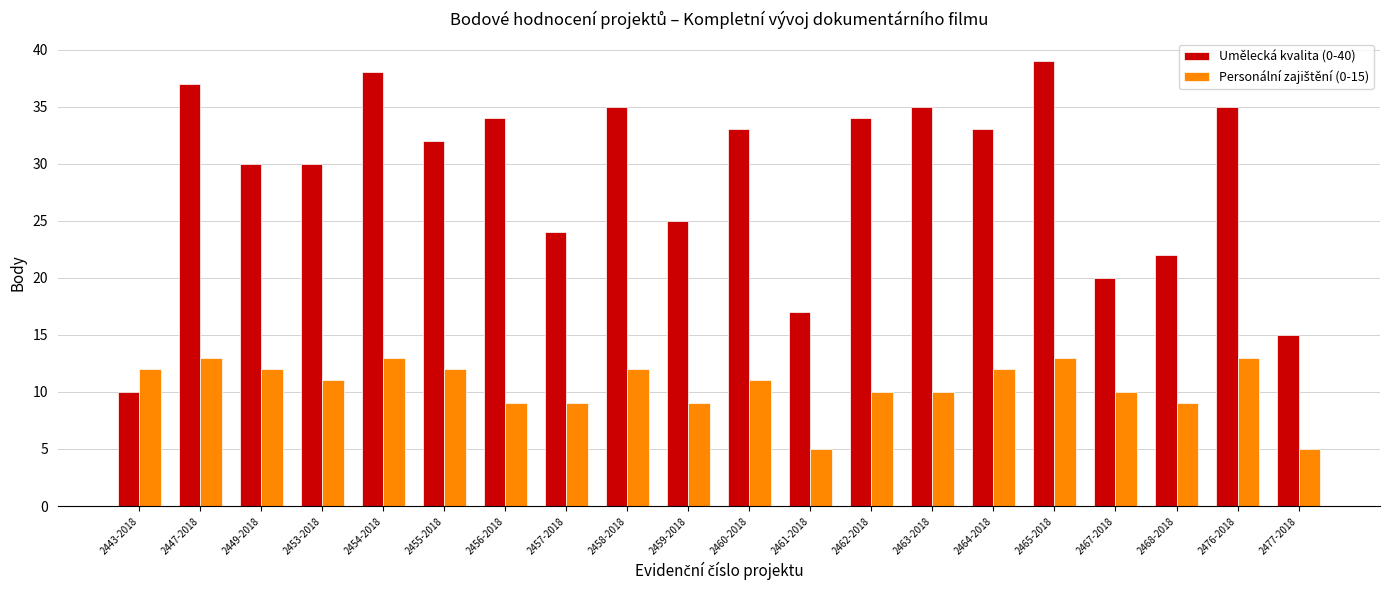

At which category is the sum across all series the highest?

2465-2018